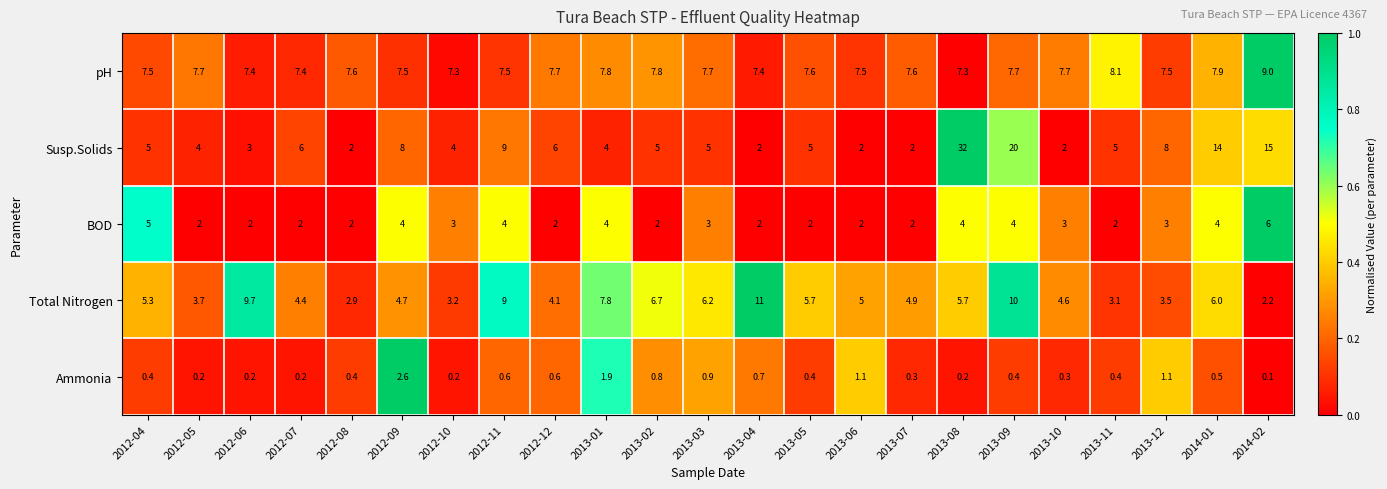

Count the number of categories in the chart.

23